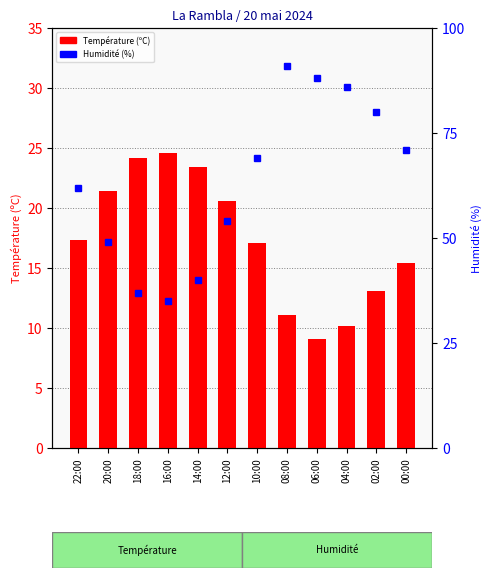

True or false: Température (ºC) has a value of 24.2 at 18:00.

True